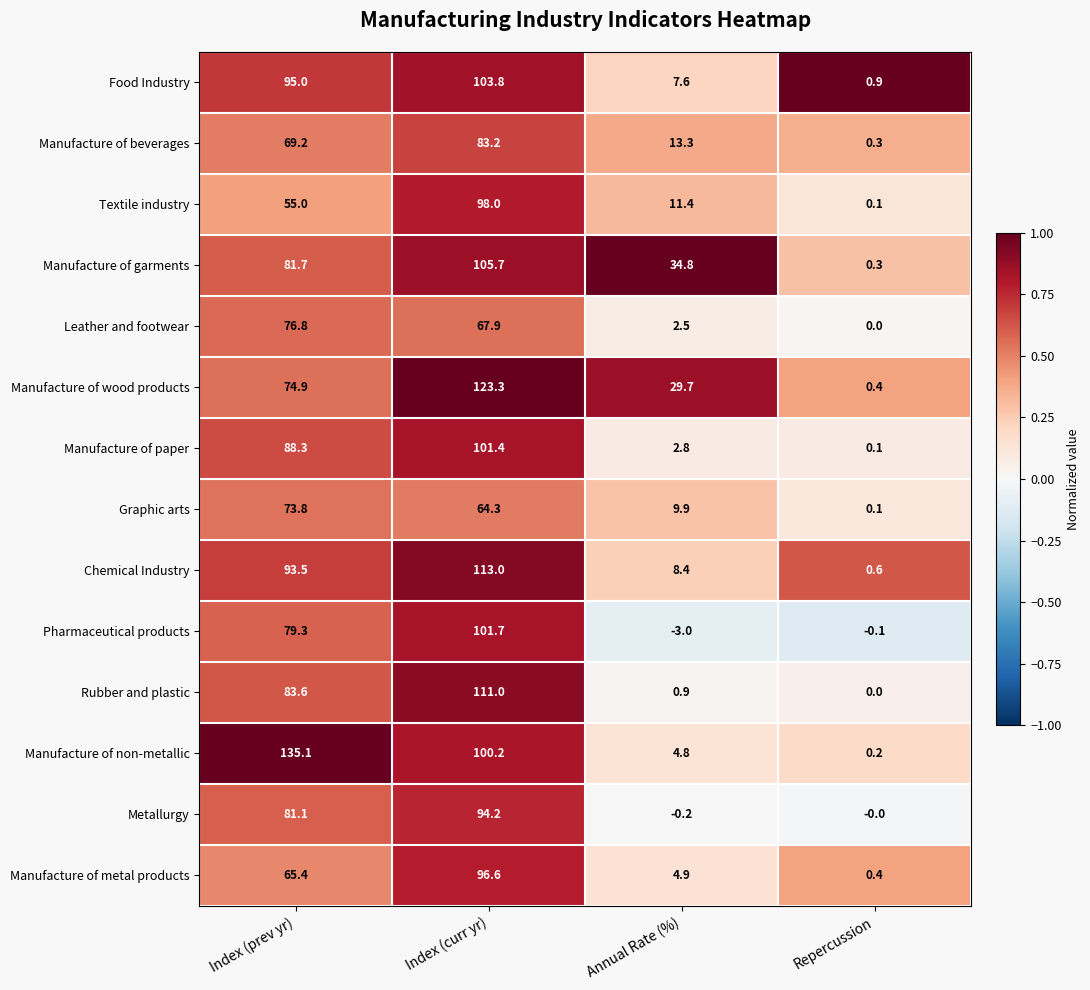

What is the spread (max minus min) of values at Index (curr yr)?

59.0